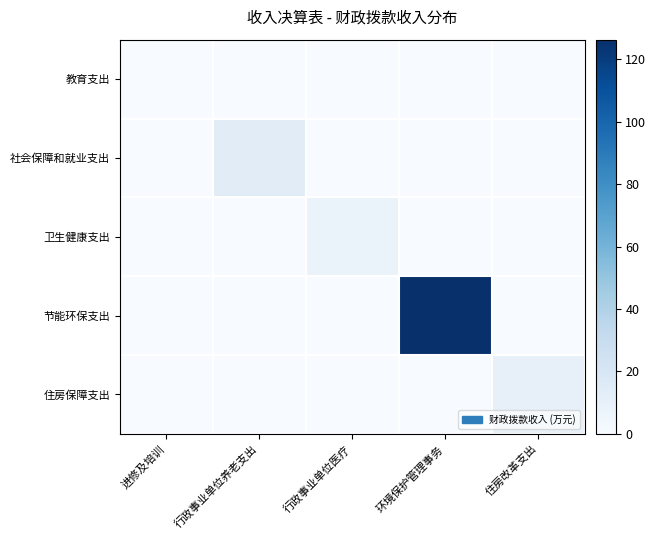

Rank the series at 行政事业单位医疗 from highest to lowest value.

卫生健康支出, 教育支出, 社会保障和就业支出, 节能环保支出, 住房保障支出